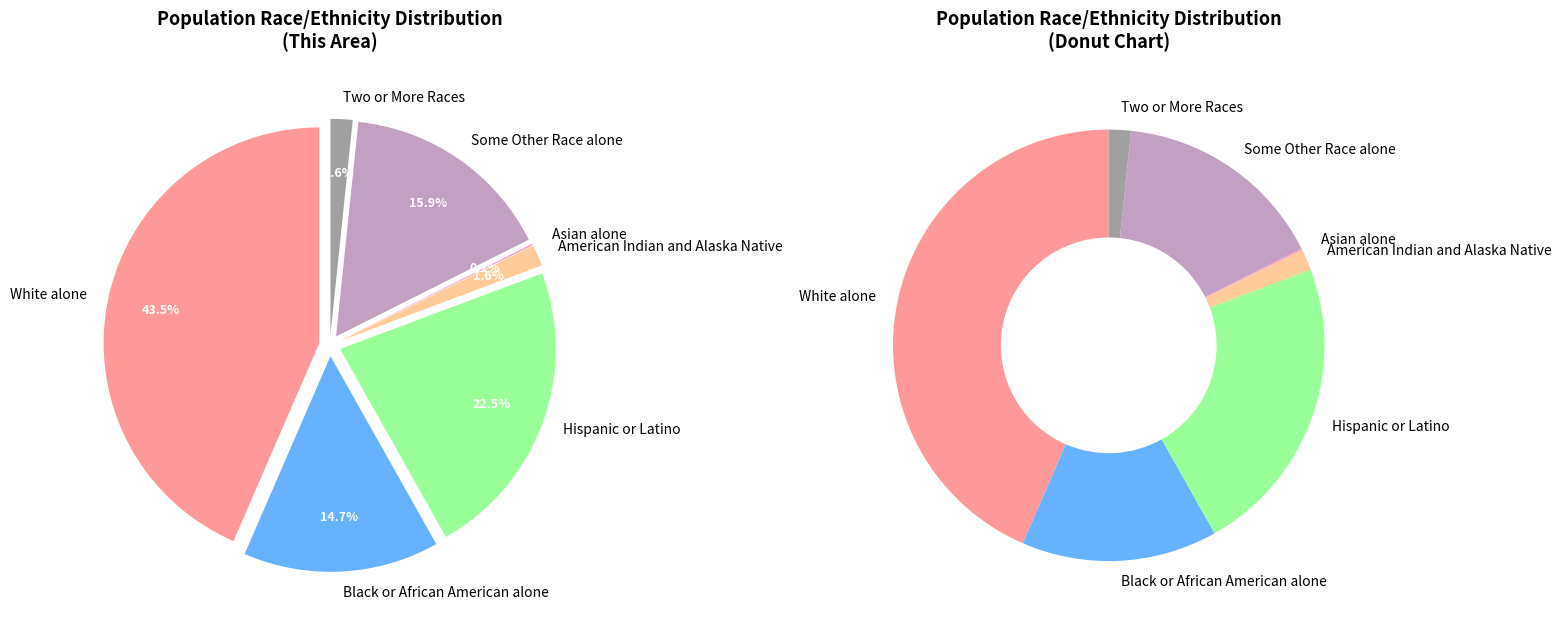

Between Asian alone and Hispanic or Latino, which is larger?

Hispanic or Latino